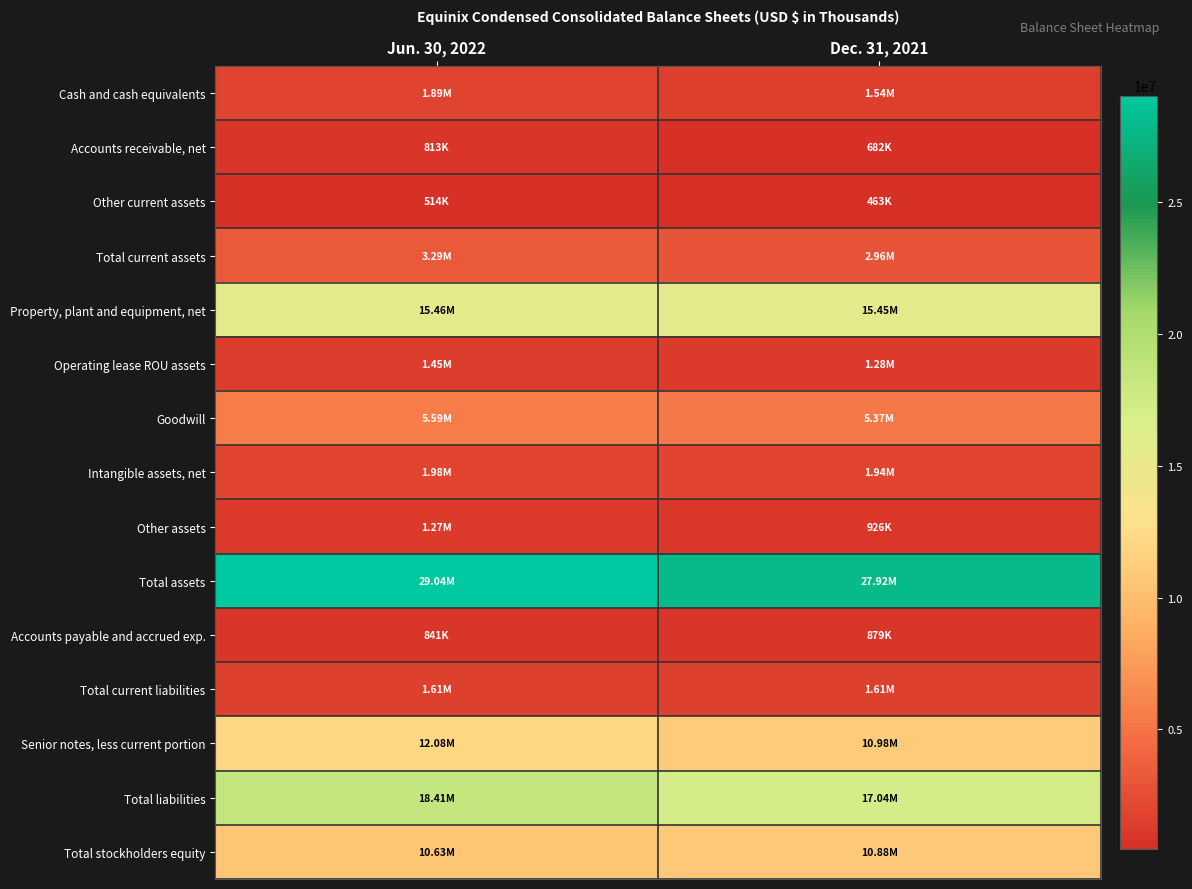

At which category is the sum across all series the highest?

Jun. 30, 2022